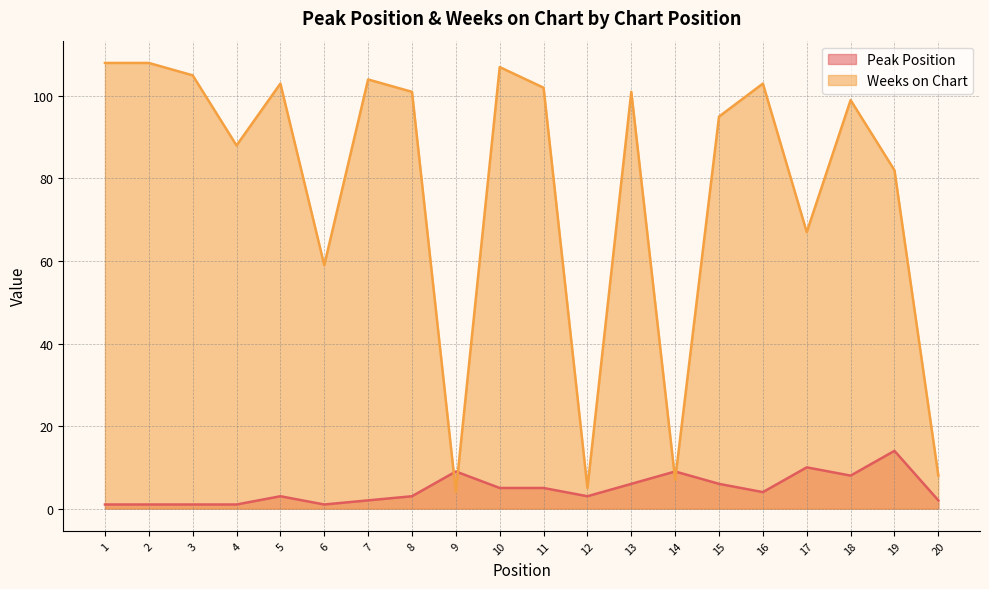

What are all the series names shown in the legend?

Peak Position, Weeks on Chart